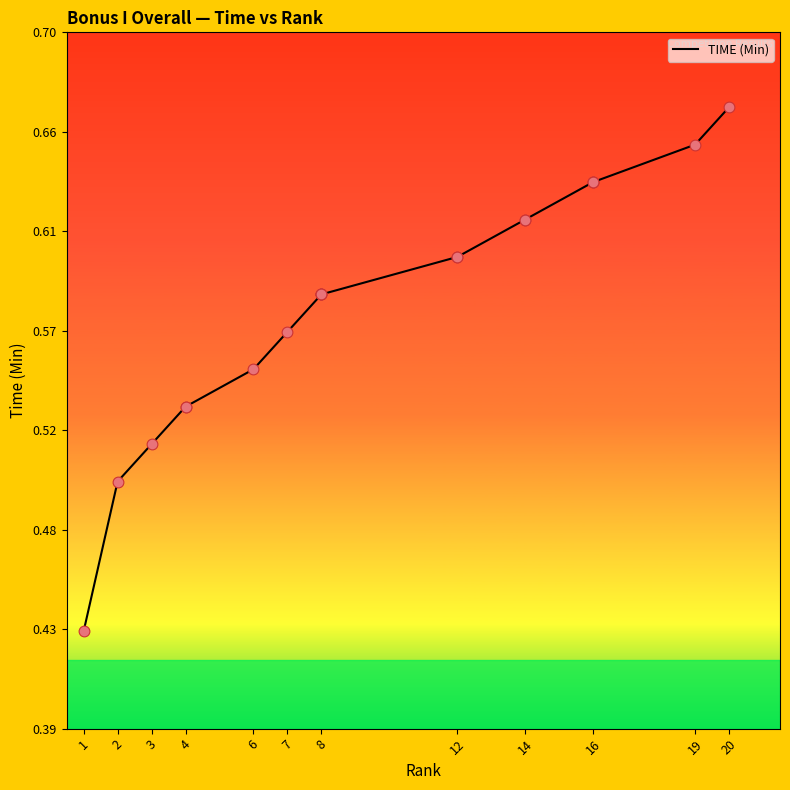

Between 1 and 6, which is larger?

6